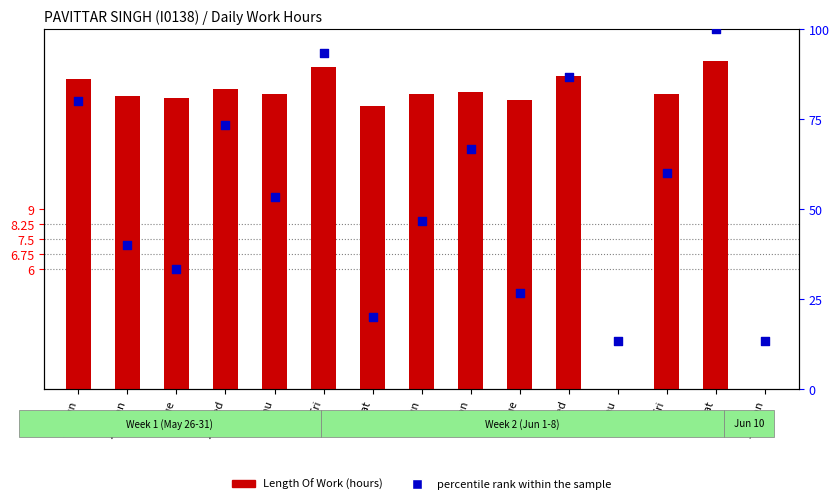

At which category is the sum across all series the highest?

8-Sat